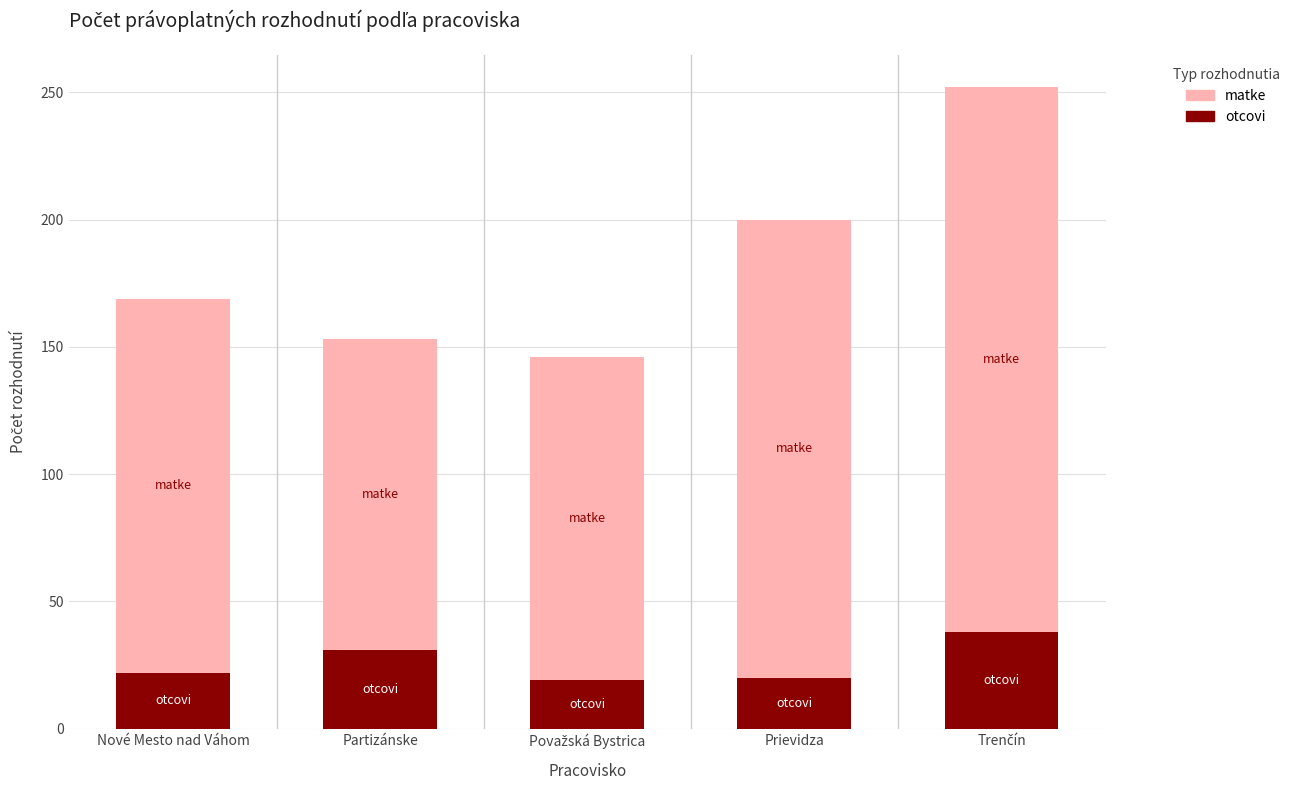

What is the maximum value for otcovi?

38